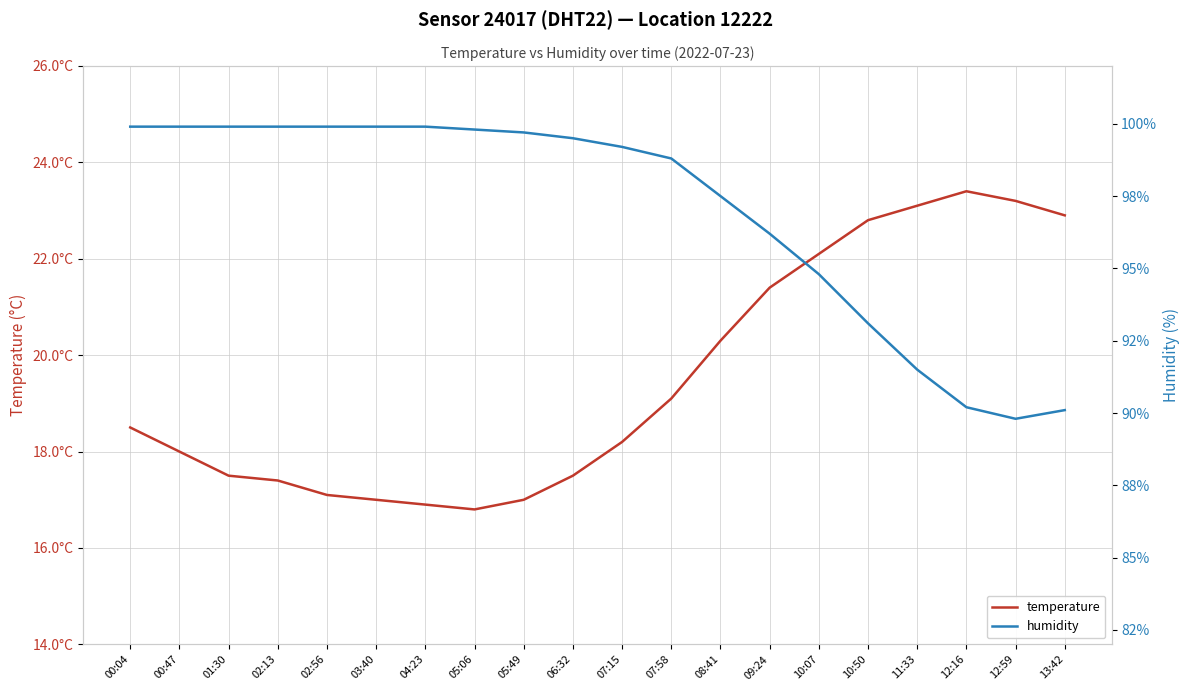

What is the difference between the maximum and minimum values in the humidity series?

10.1